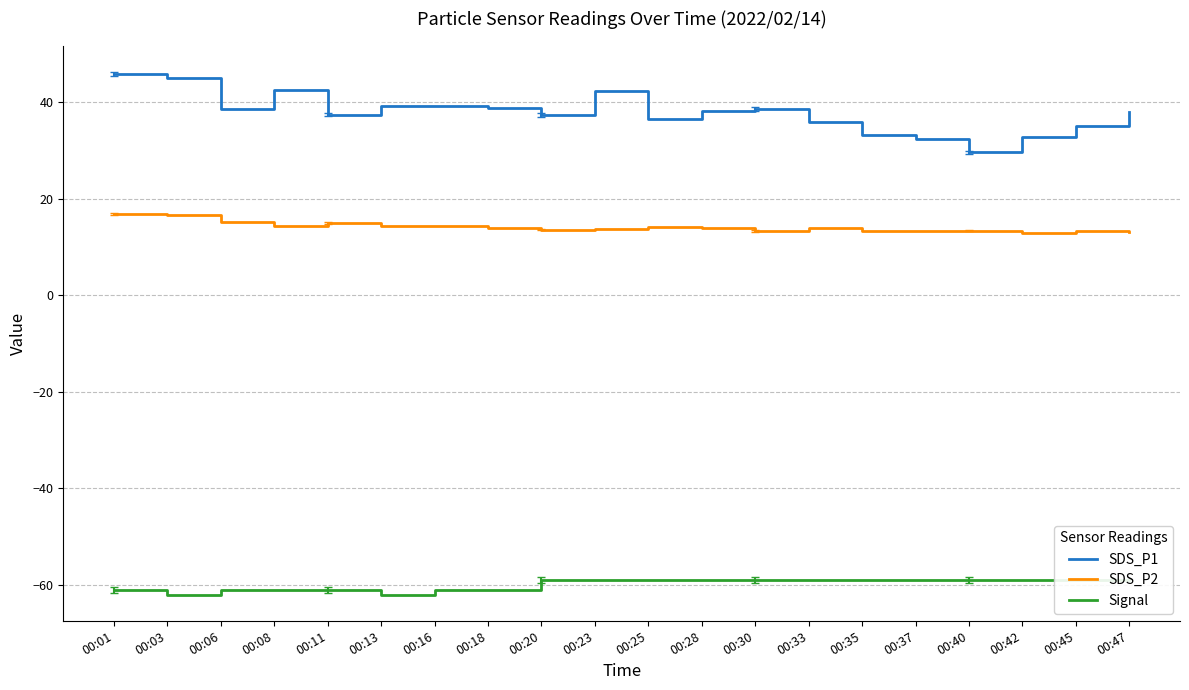

How many data points in Signal are less than -59?

8